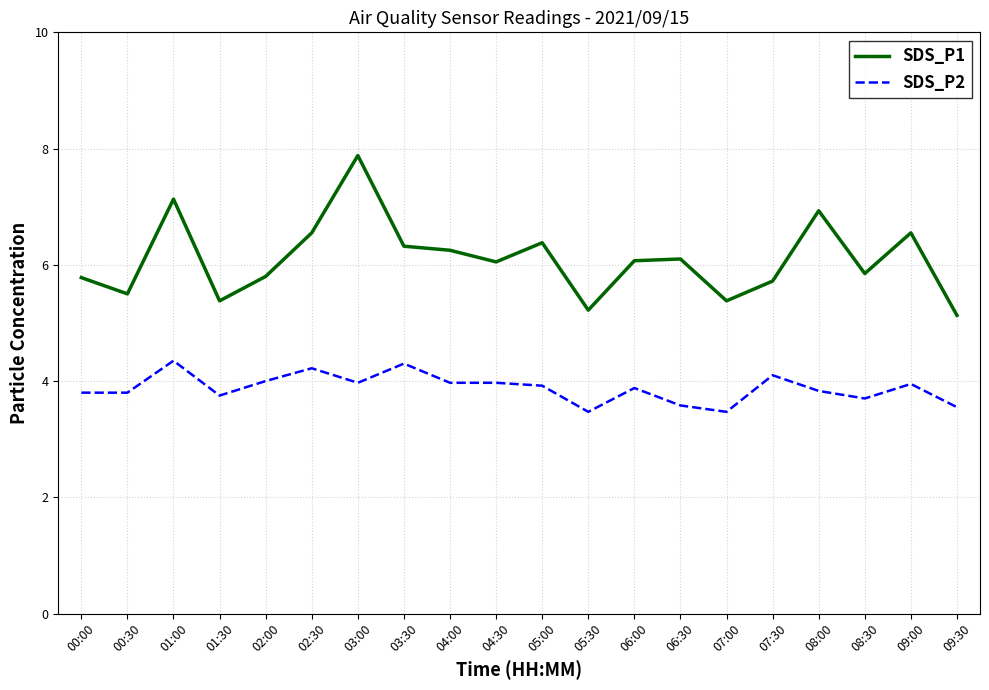

What is the difference between the highest and lowest values at 00:00?

2.0